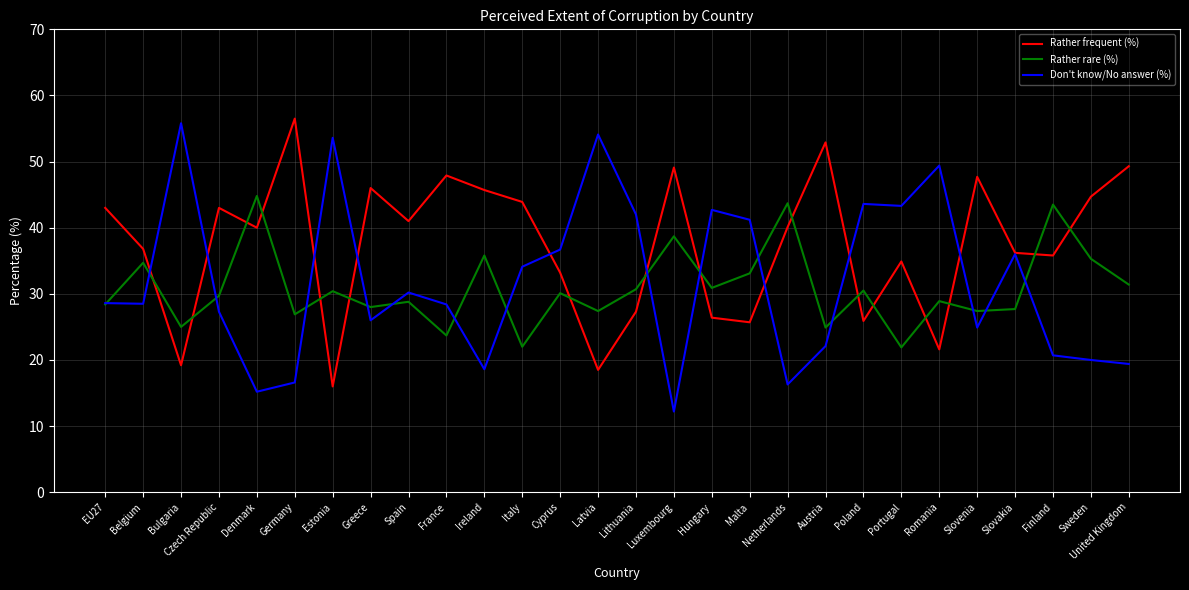

What position from the right is Italy?

17